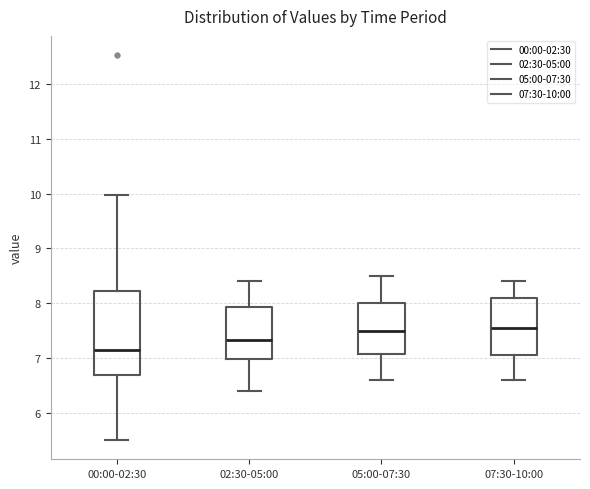

Which box's median line is the lowest?

00:00-02:30